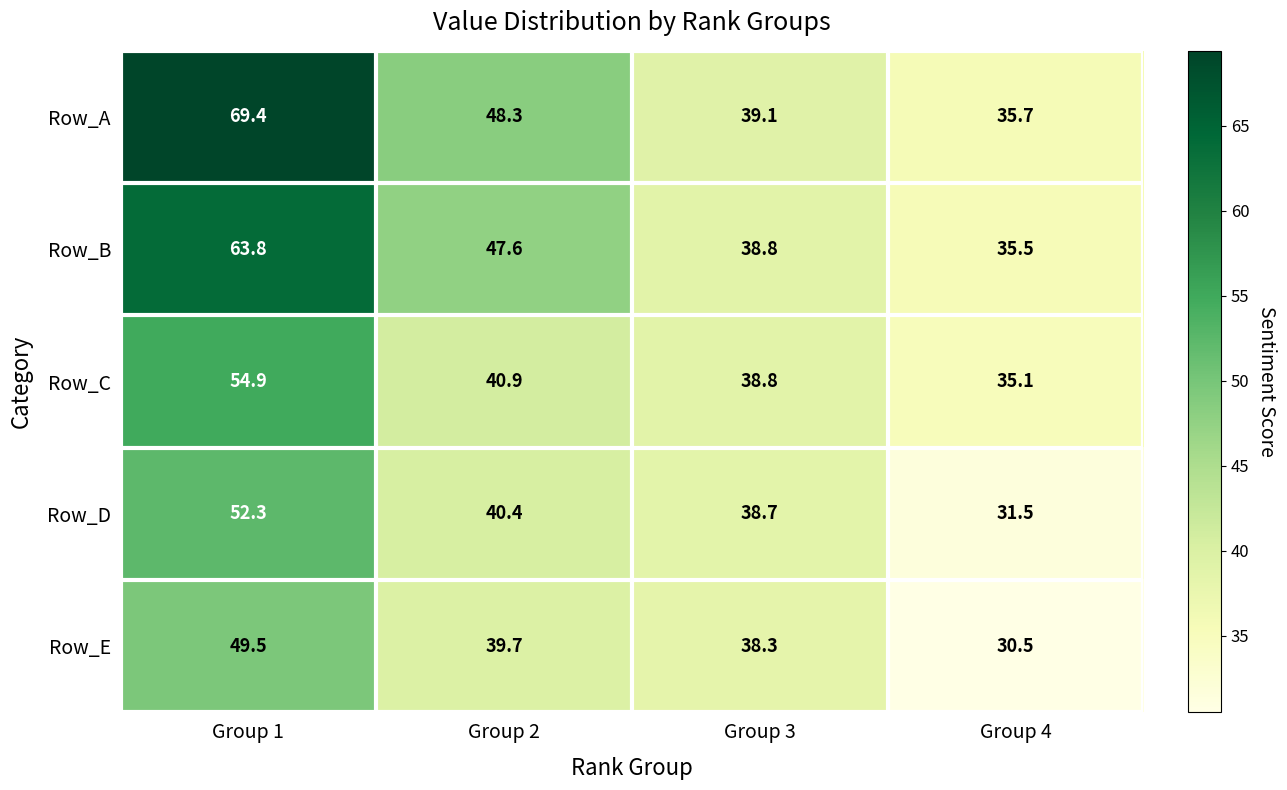

What is the difference between the second highest and second lowest values in the Row_B series?

8.8